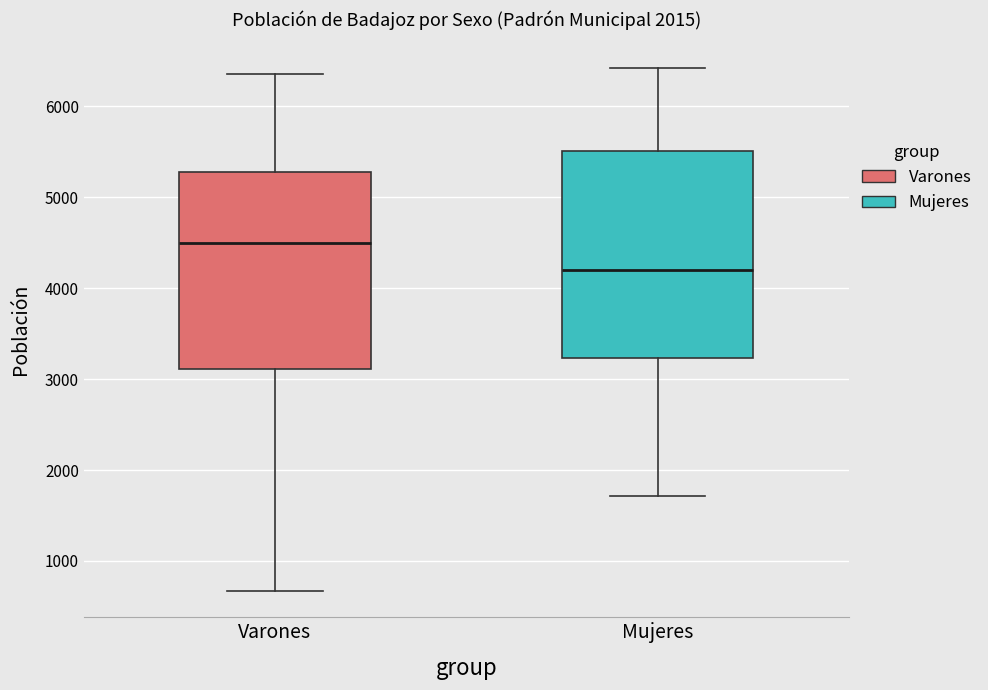

Reading left to right, transcribe this box plot: for each box, give where its median line is, the range the box spans, and where its two whiskers end, as read against the y-axis. The values are not printed on the chart, so give them approximately, as read against the axis.

Varones: median 4500, box 3100 to 5300, whiskers 700 to 6400
Mujeres: median 4200, box 3200 to 5500, whiskers 1700 to 6400